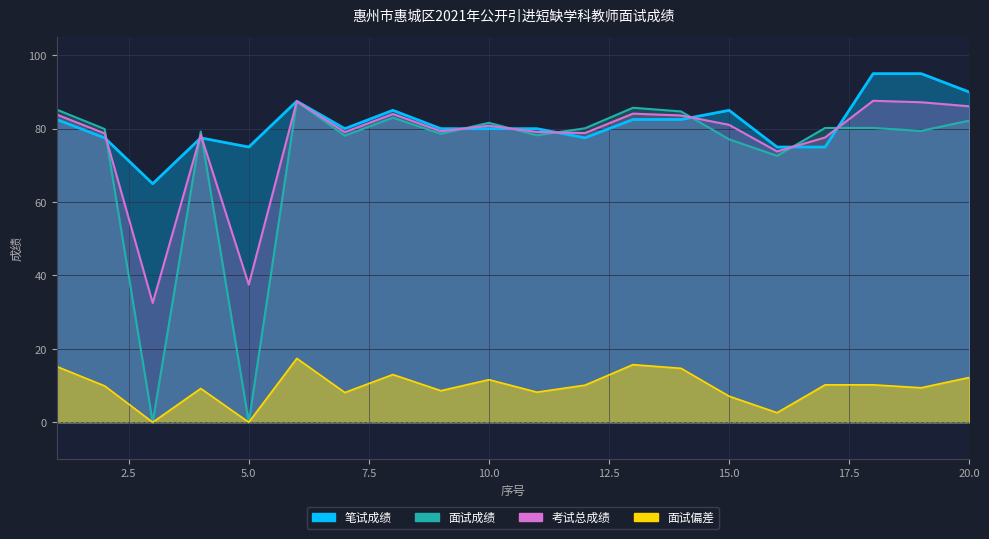

Is it true that 面试成绩 equals 34.4 at 19?

False